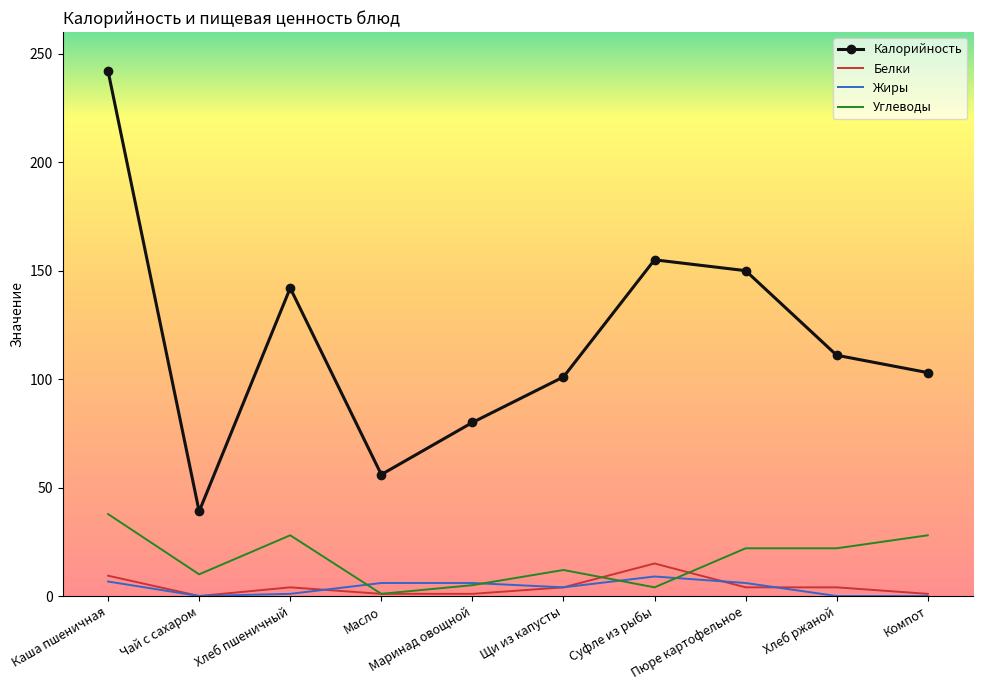

Rank the series by their maximum value, from highest to lowest.

Калорийность, Углеводы, Белки, Жиры